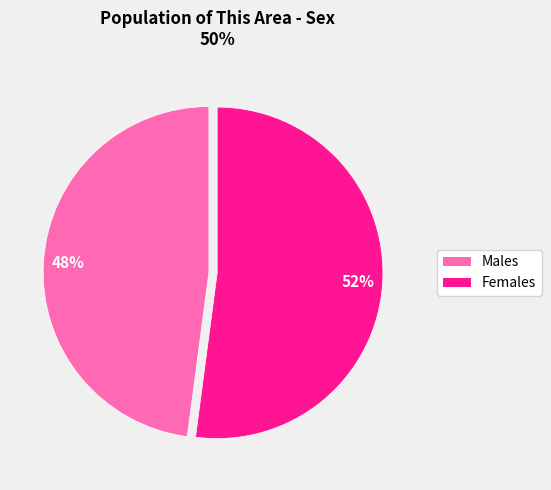

Is there any slice that represents more than half of the pie?

Yes